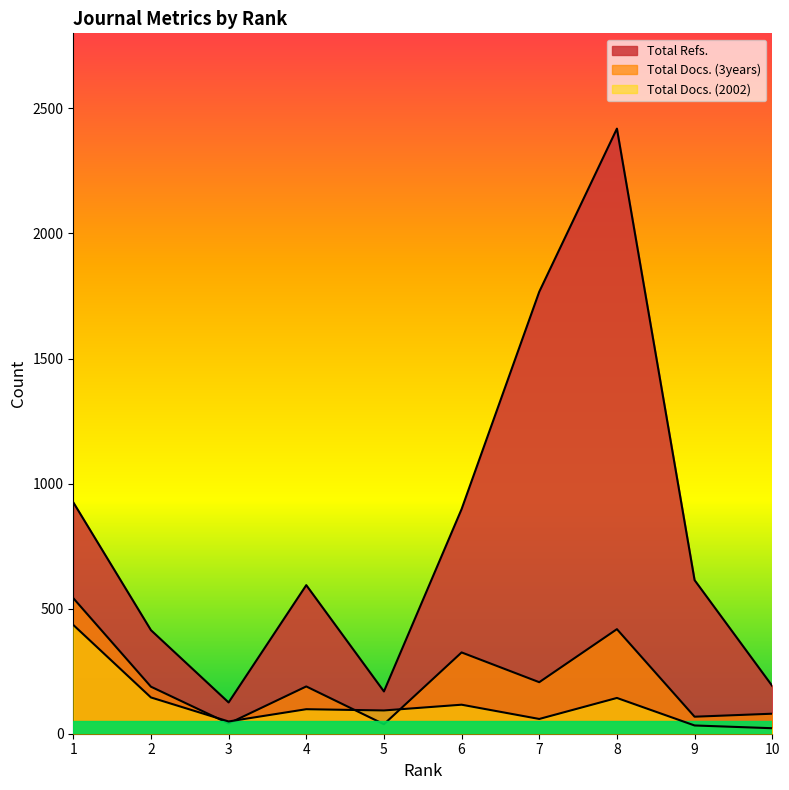

Is it true that Total Refs. equals 264 at 5?

False